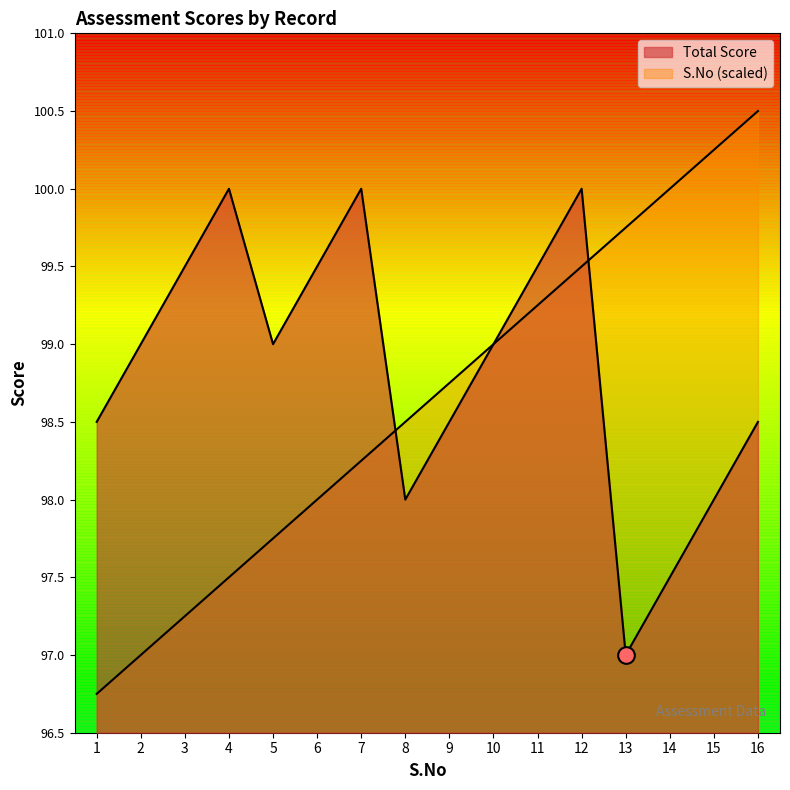

What is the maximum value for S.No?

100.5